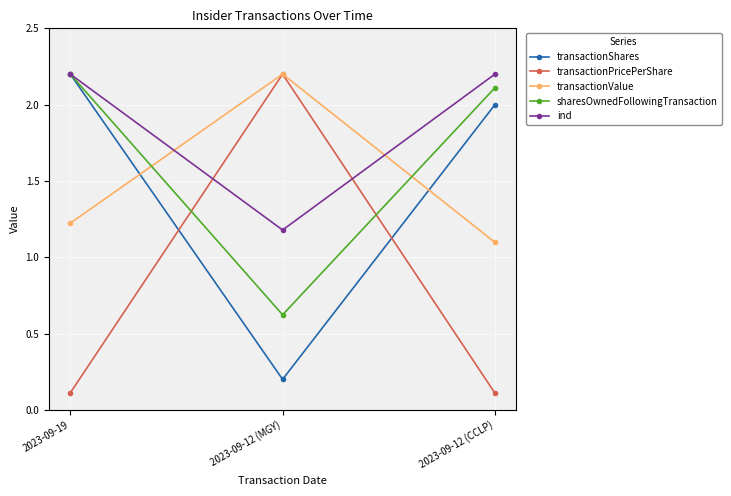

How many series are shown in this chart?

5